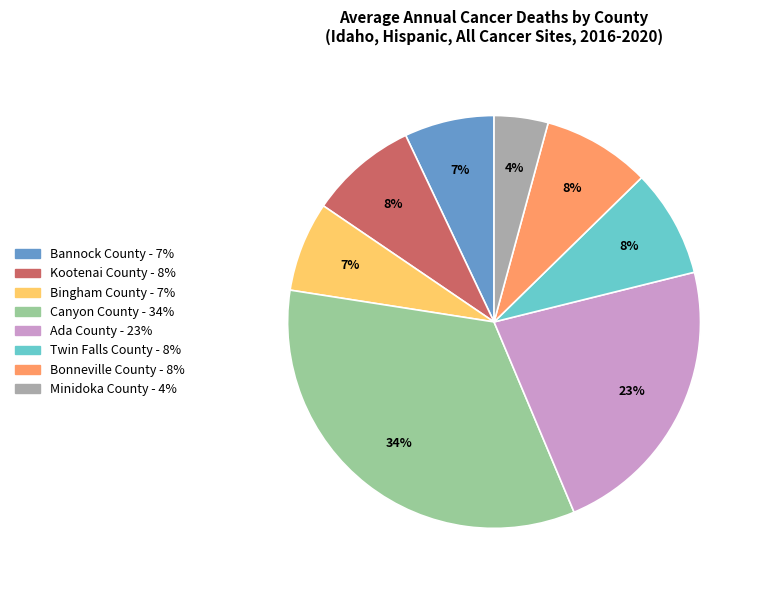

Between Bannock County and Bonneville County, which is larger?

Bonneville County